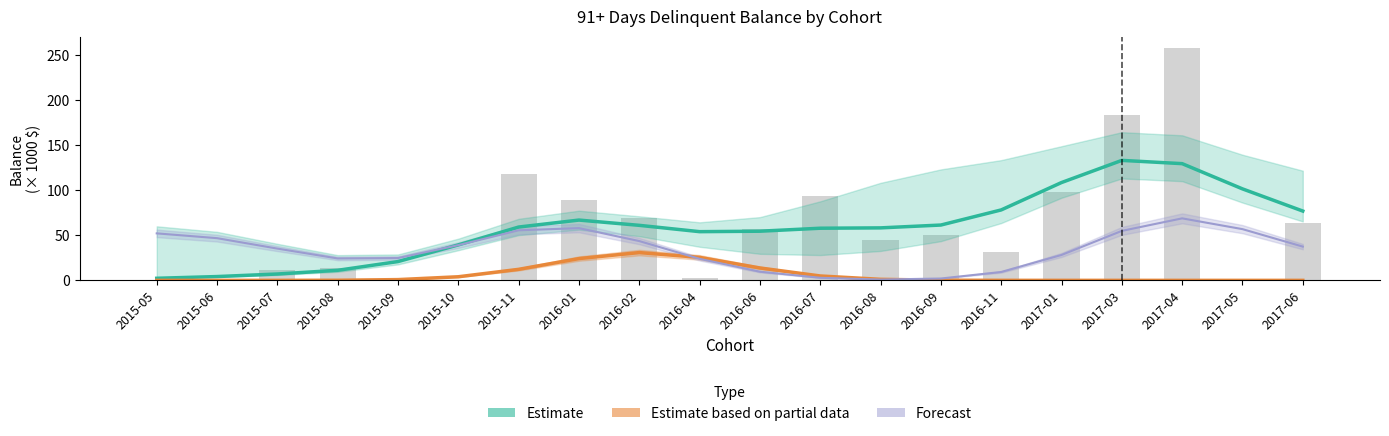

At which label is Estimate closest to 67?

2016-01